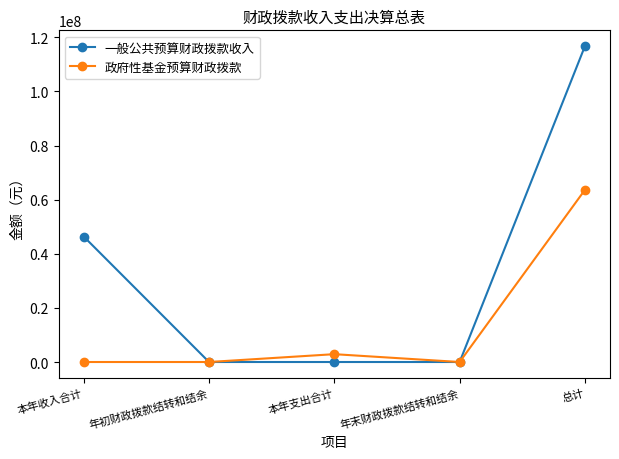

What is the label of the 5th point from the left?

总计